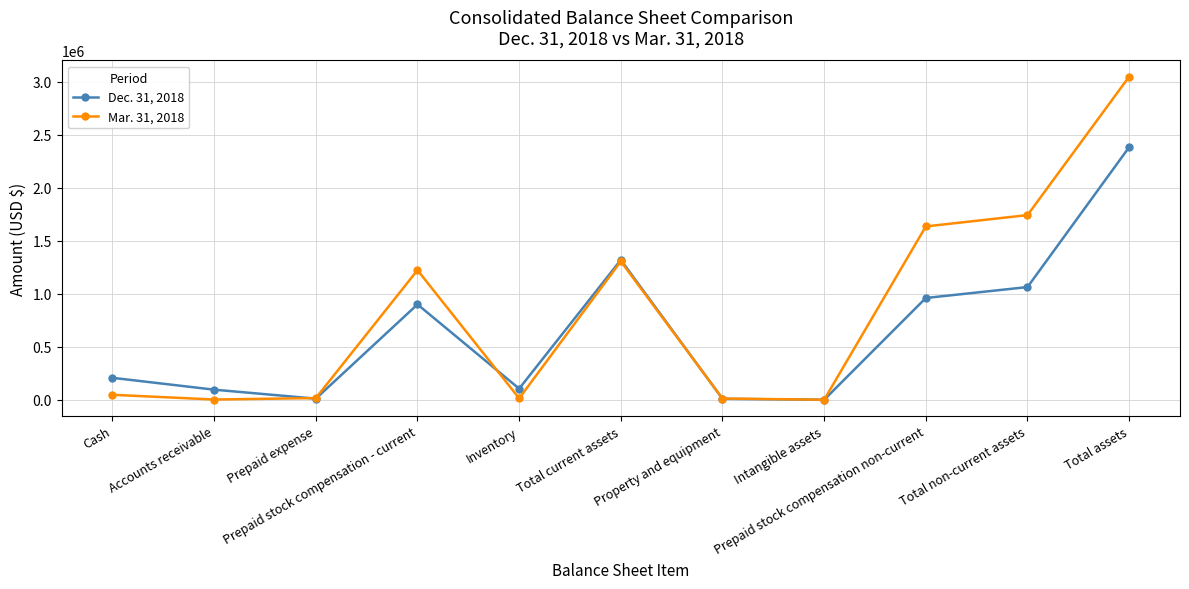

What is the sum of all Mar. 31, 2018 values?

9049033